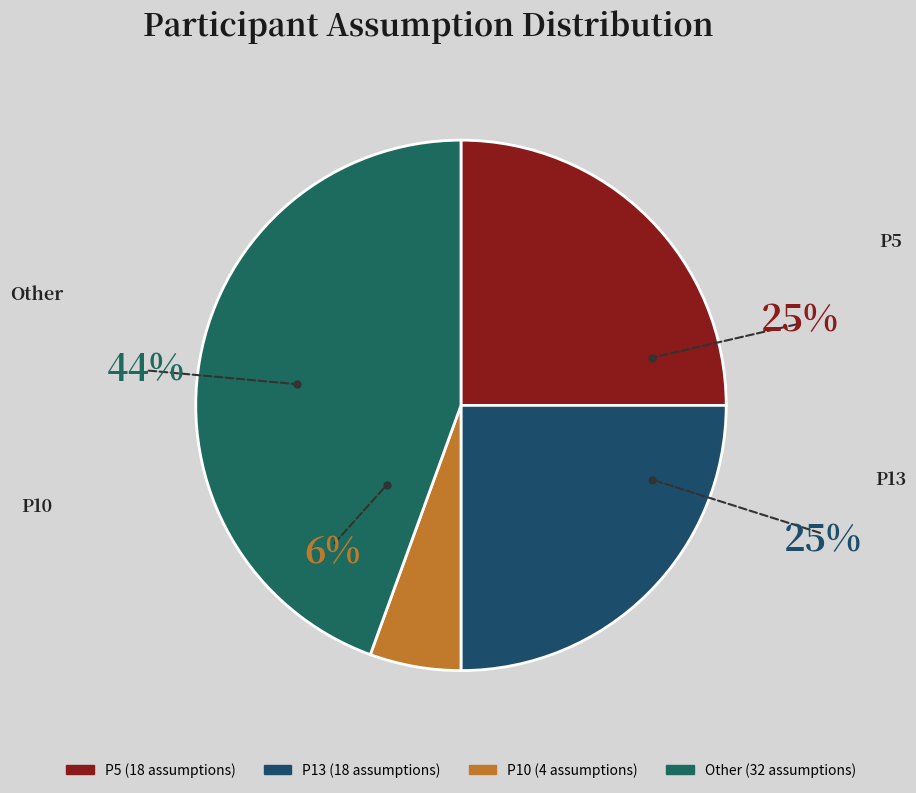

What percentage is the Other slice, to the nearest percent?

44%